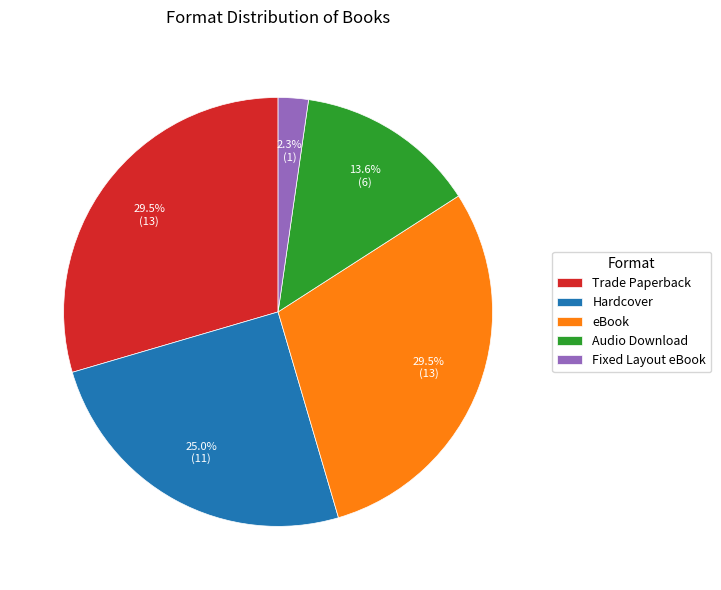

Approximately how many times larger is the value at Trade Paperback compared to Hardcover?

1.2